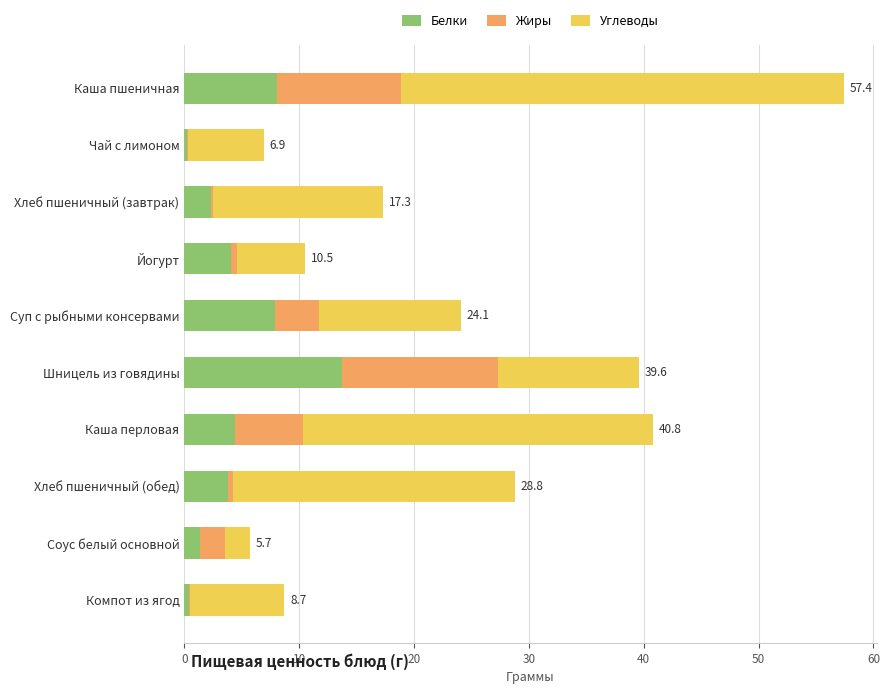

At which category is the sum across all series the highest?

Каша пшеничная